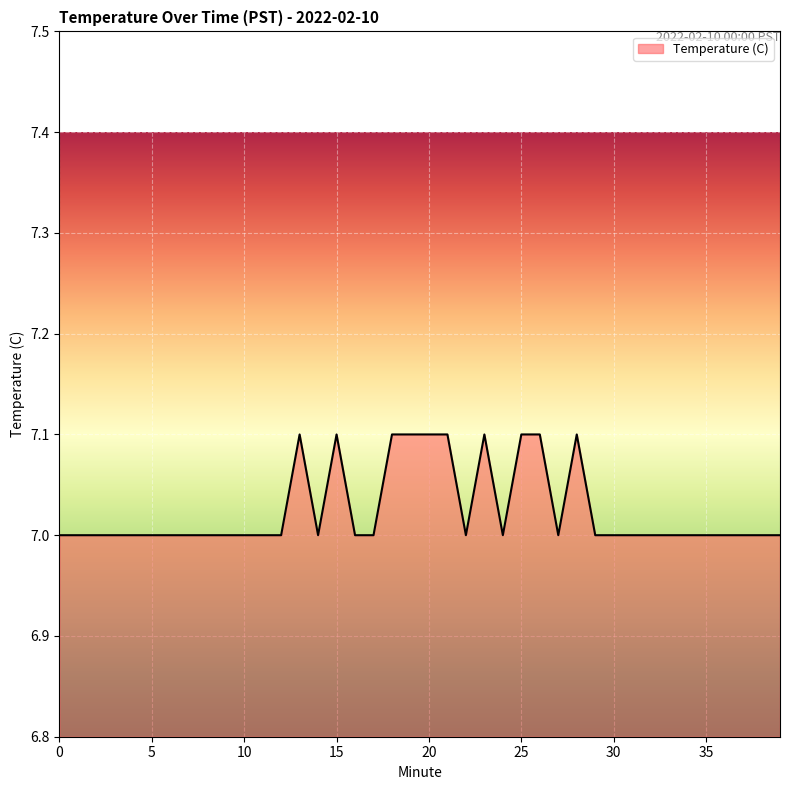

What is the difference between the second highest and minimum values?

0.1